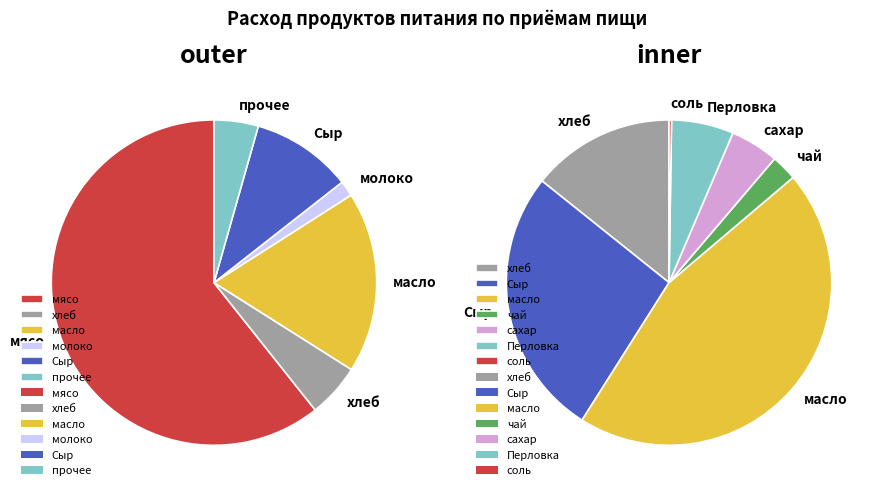

Is the sum of мясо and молоко greater than half?

Yes